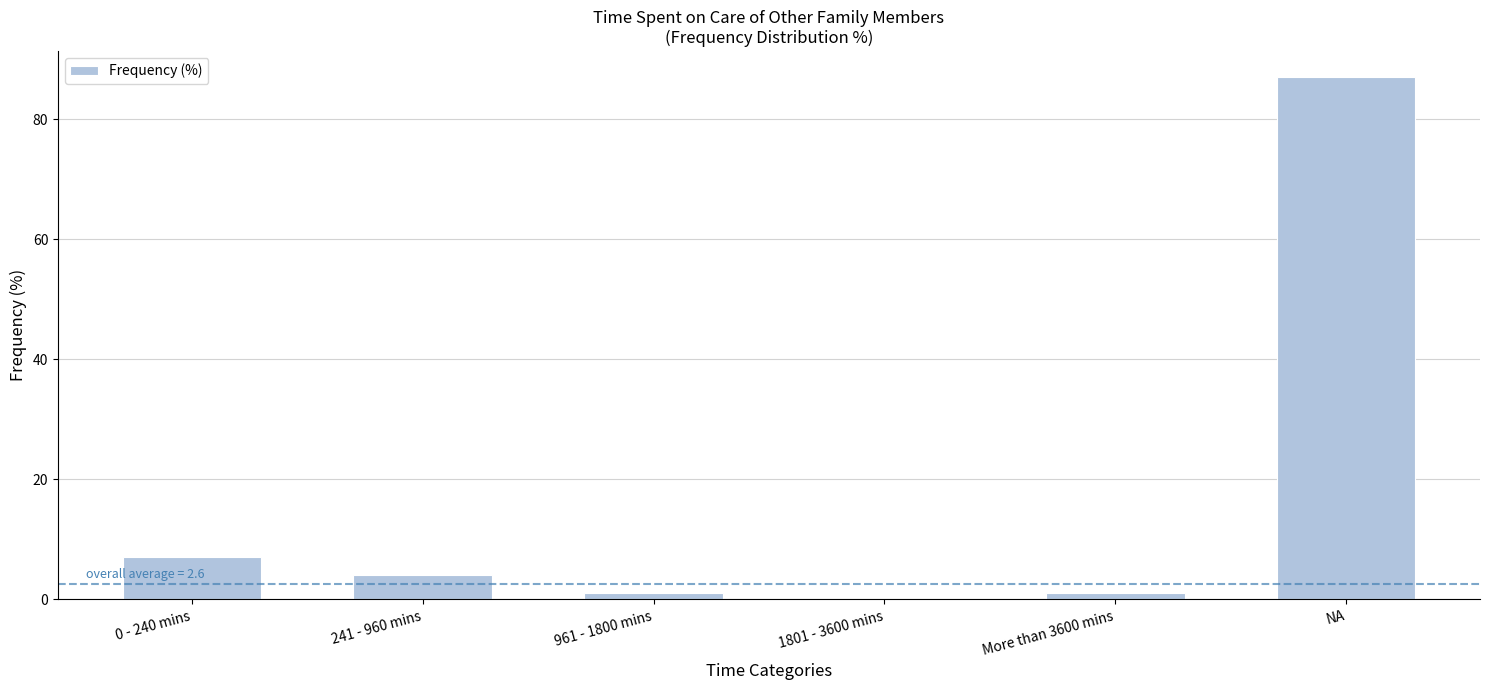

What is the difference between the values at 0 - 240 mins and 241 - 960 mins?

3